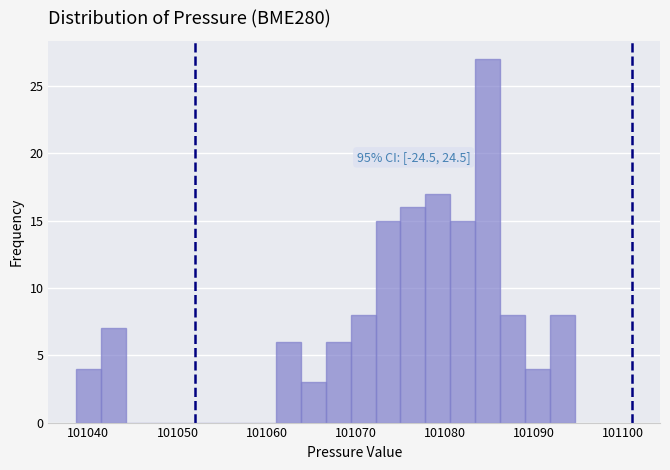

Around what value on the x-axis is the tallest bar? Give the approximate position of its centre, as read against the axis.

101085